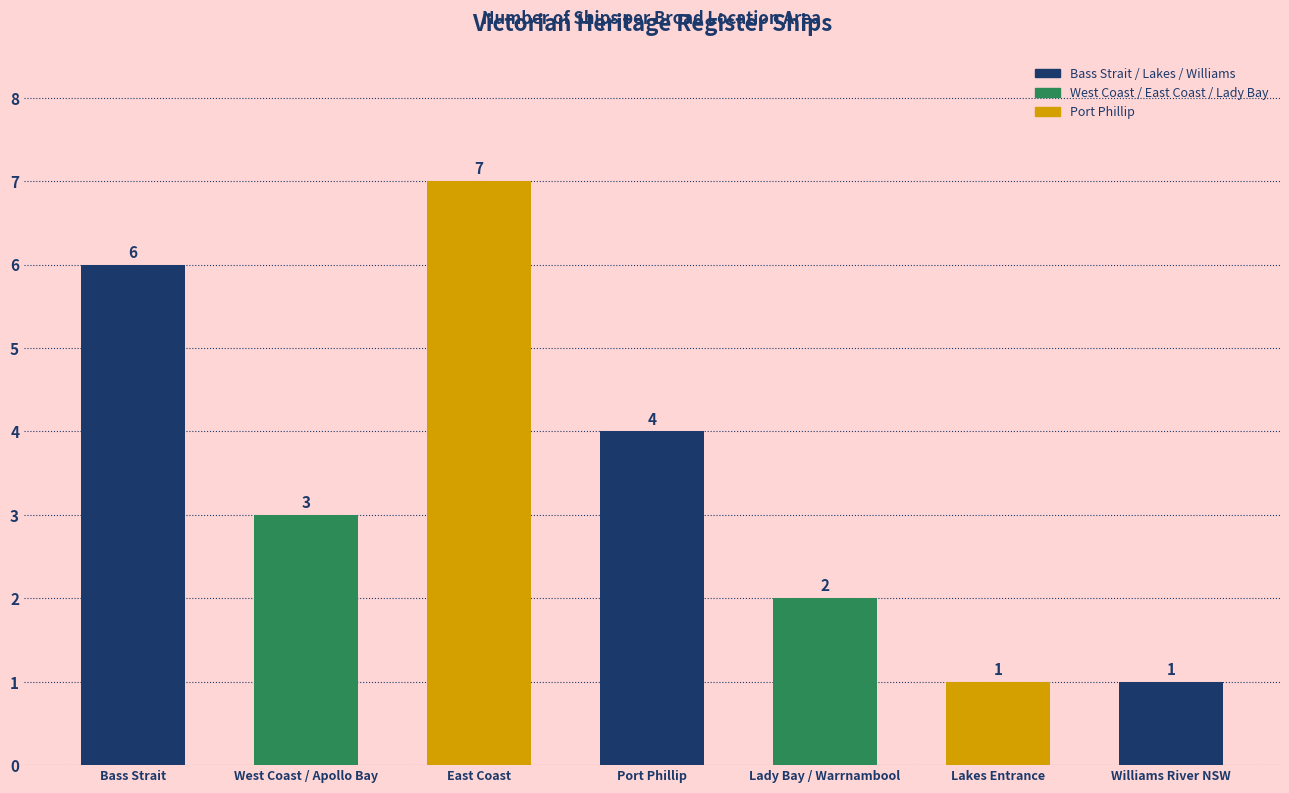

What is the change in value from Port Phillip to Lakes Entrance?

-3